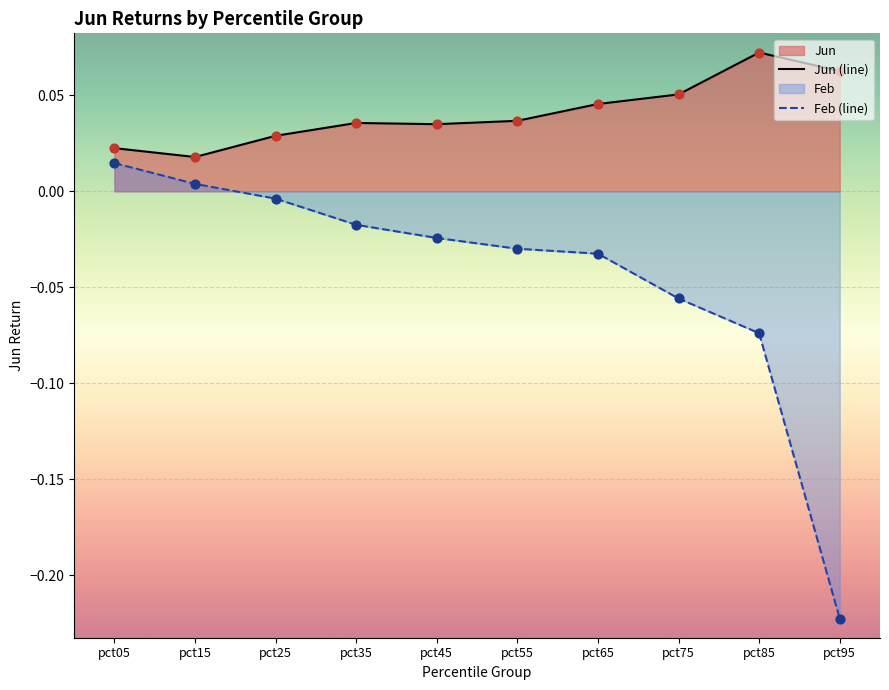

Which series reaches the minimum Y coordinate?

Feb (line)